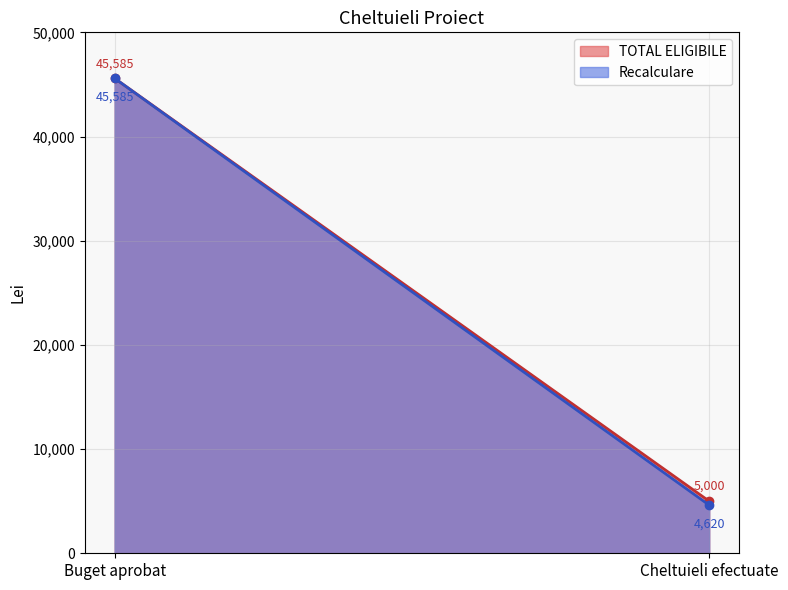

How many lines are shown in the chart?

2